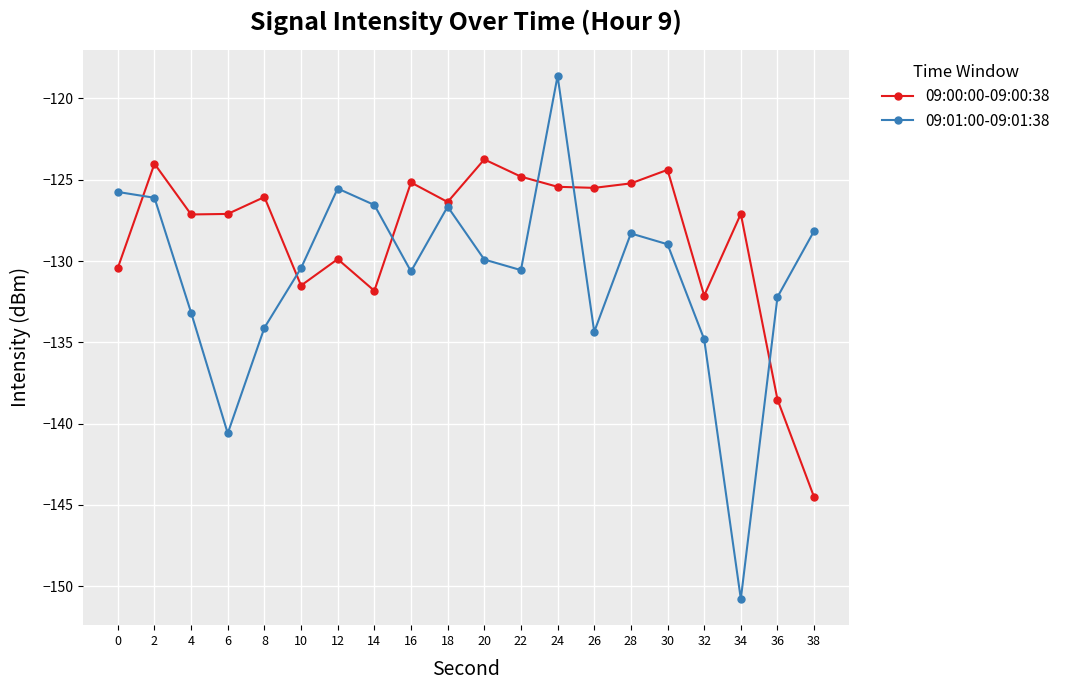

The 09:01:00-09:01:38 series shows -126.1 at 2. True or false?

True